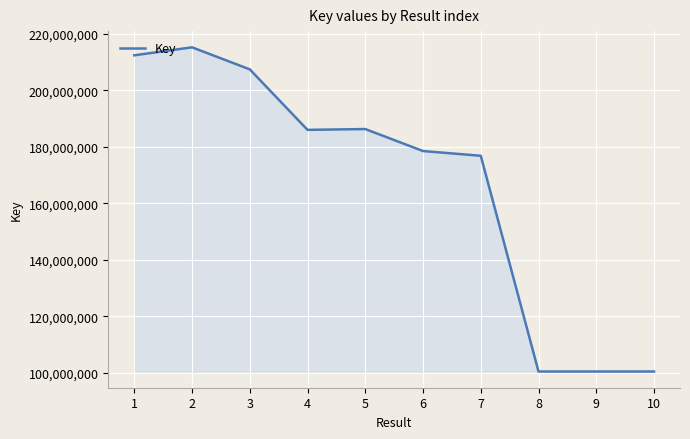

Where does the data first go above 186047111?

1